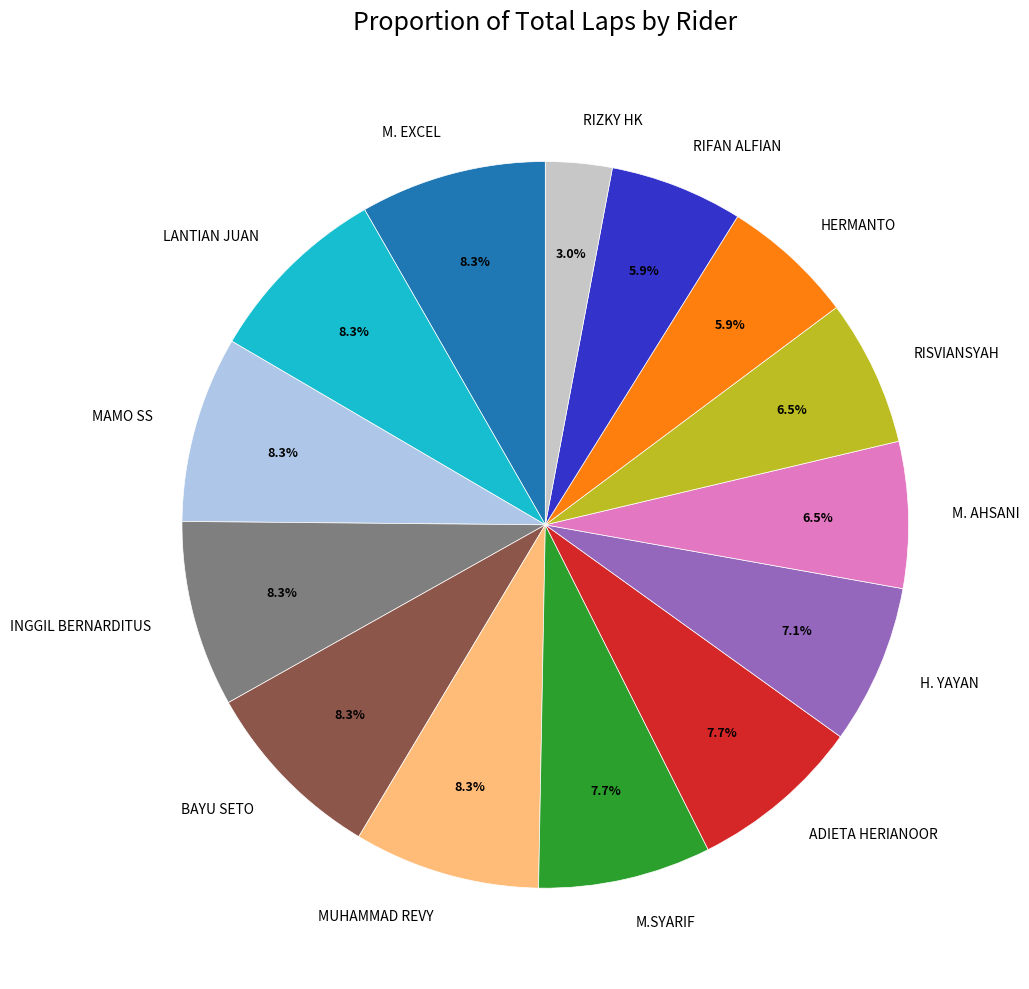

Is it true that M.SYARIF is 8% of the pie?

True